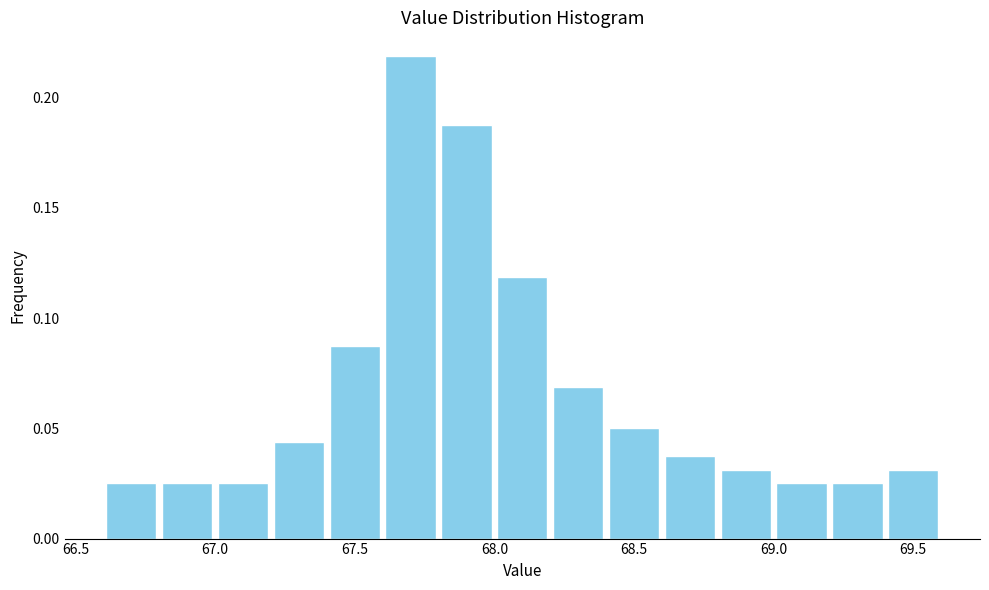

Reading left to right, transcribe this chart: for each bar, give the range it covers on the x-axis and its height. The values are not printed on the chart, so give them approximately, as read against the axis.

66.6 to 66.8: 0.025
66.8 to 67.0: 0.025
67.0 to 67.2: 0.025
67.2 to 67.4: 0.045
67.4 to 67.6: 0.090
67.6 to 67.8: 0.220
67.8 to 68.0: 0.190
68.0 to 68.2: 0.120
68.2 to 68.4: 0.070
68.4 to 68.6: 0.050
68.6 to 68.8: 0.040
68.8 to 69.0: 0.030
69.0 to 69.2: 0.025
69.2 to 69.4: 0.025
69.4 to 69.6: 0.030